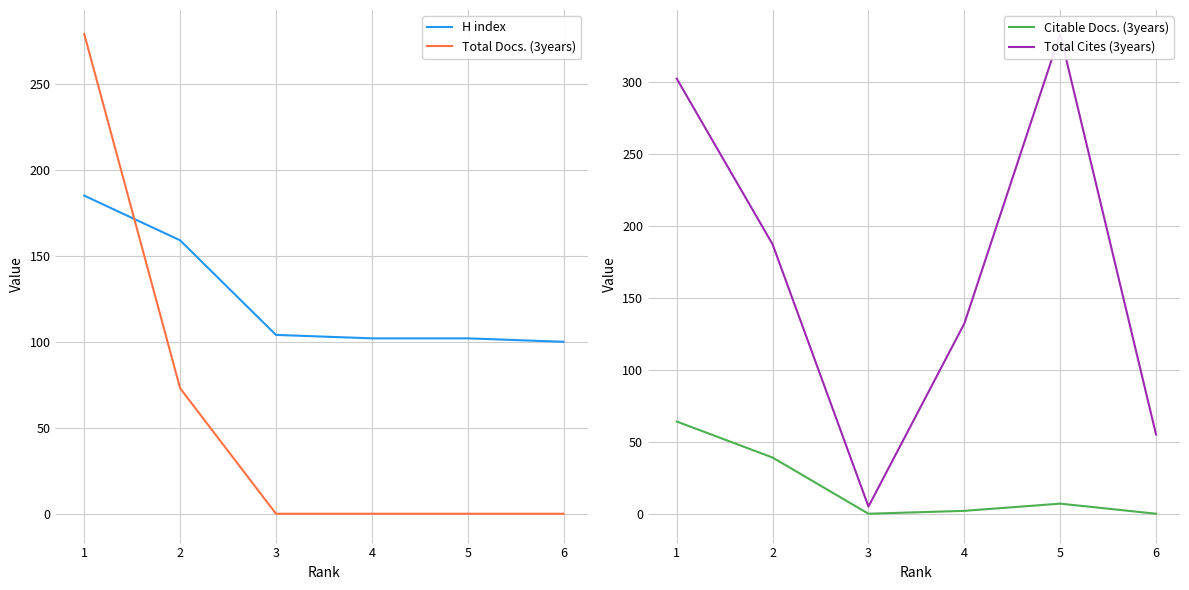

True or false: Total Cites (3years) and Total Docs. (3years) intersect in this chart.

False